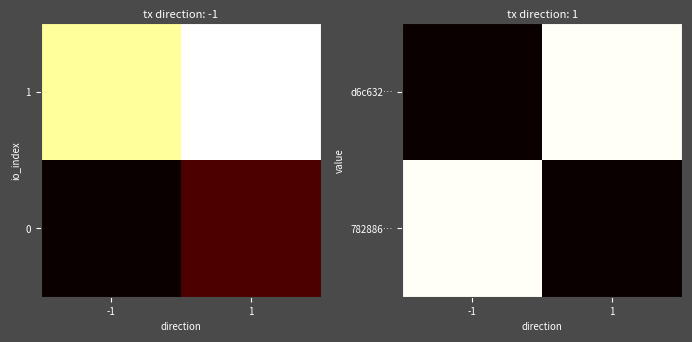

What is the total value across all series at -1?

128.7